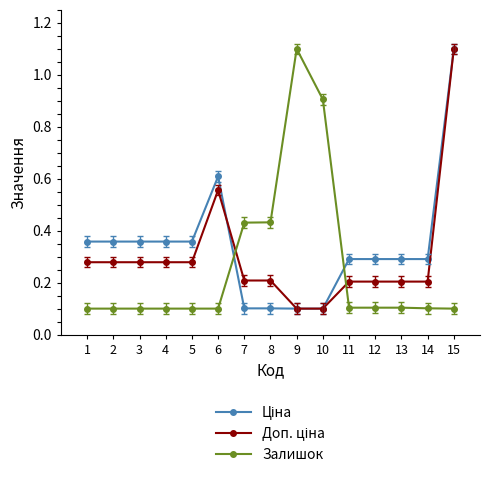

Is it true that Залишок equals 0.1 at 2?

True